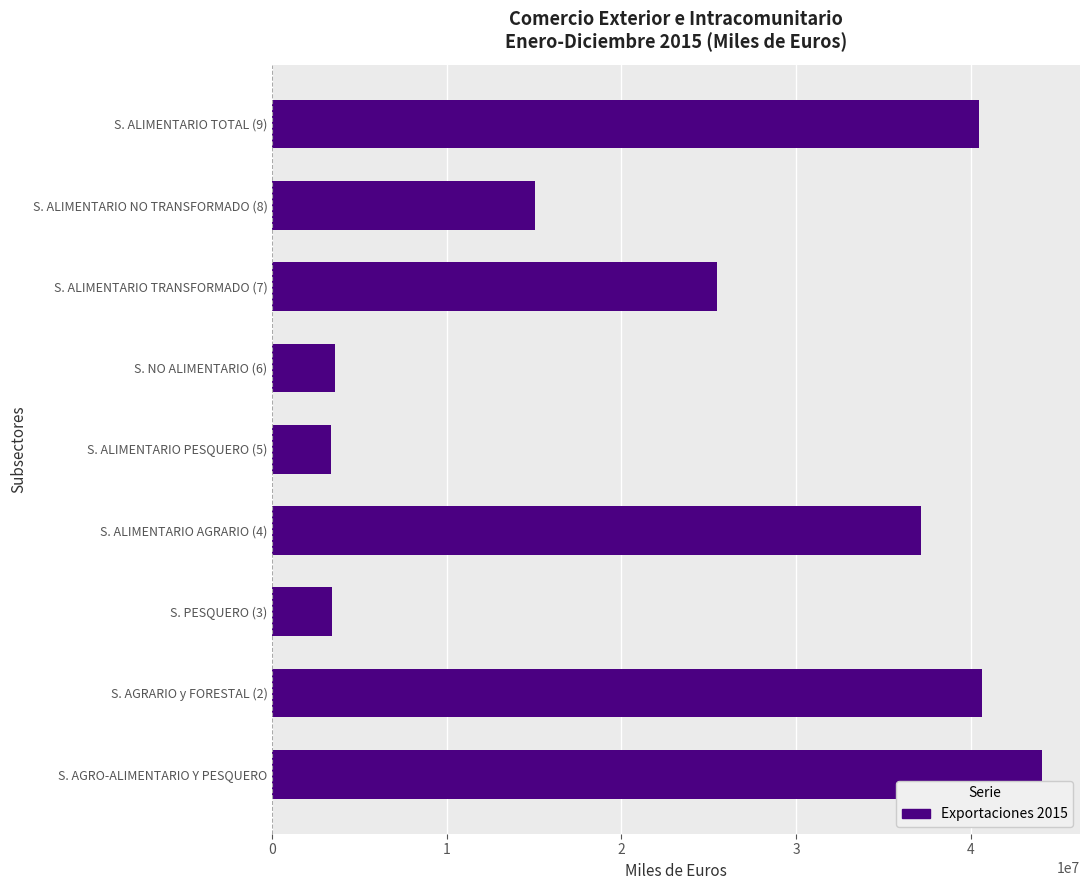

How many data points does each series have?

9